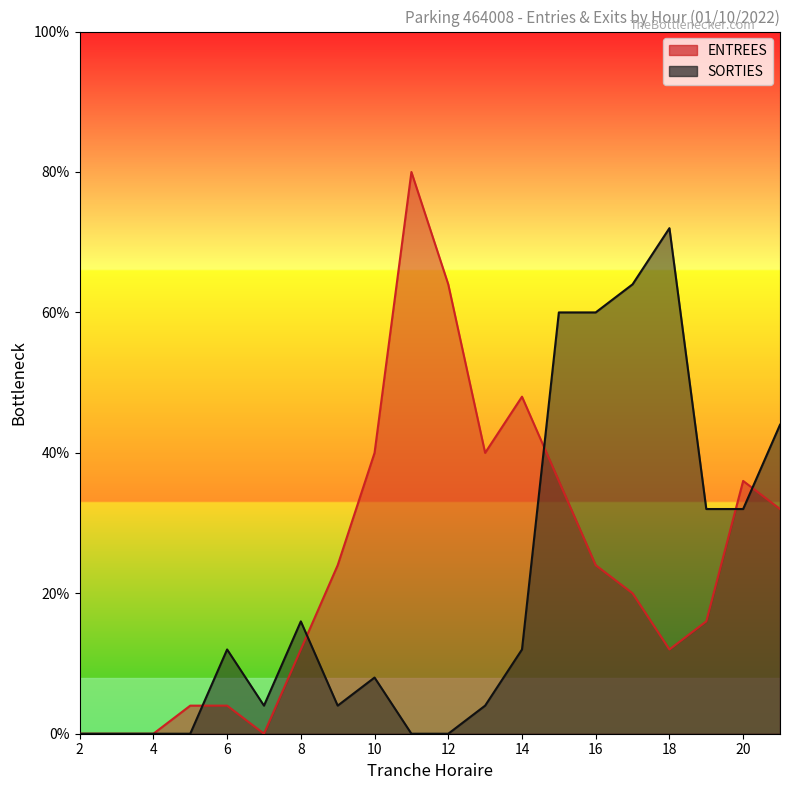

Does the chart display data point markers on the line(s)?

No